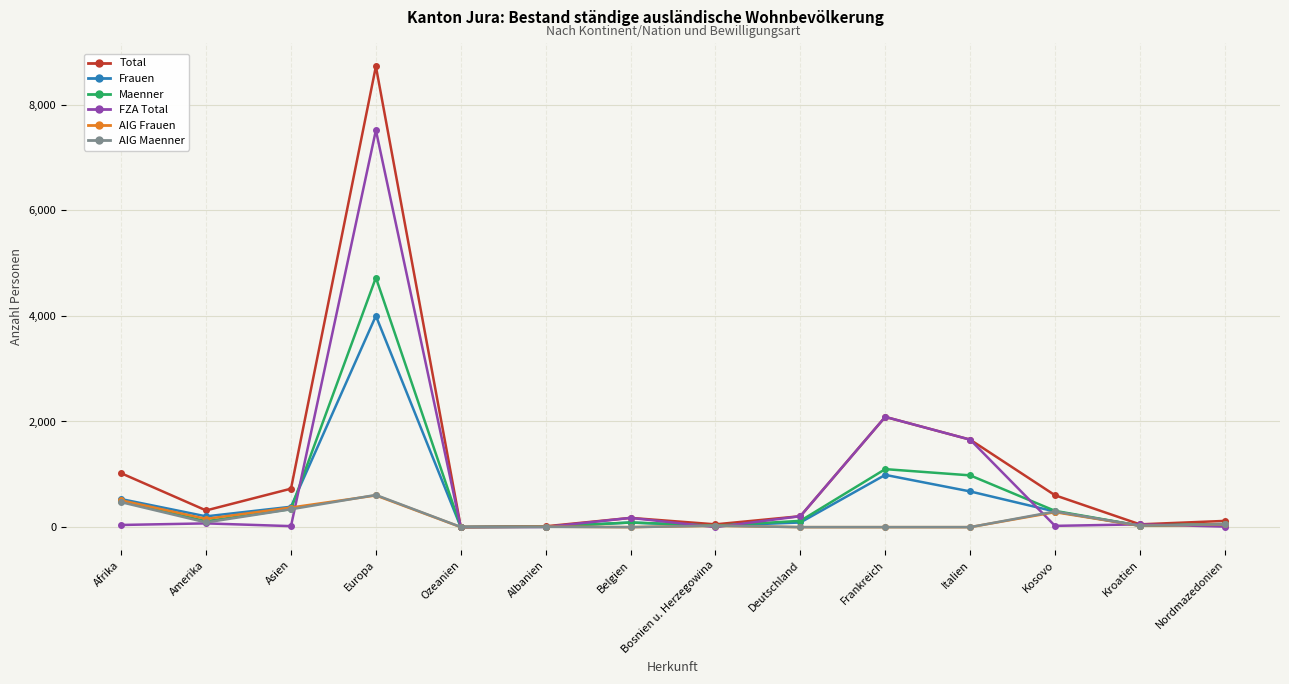

What is the total value across all series at Albanien?

48